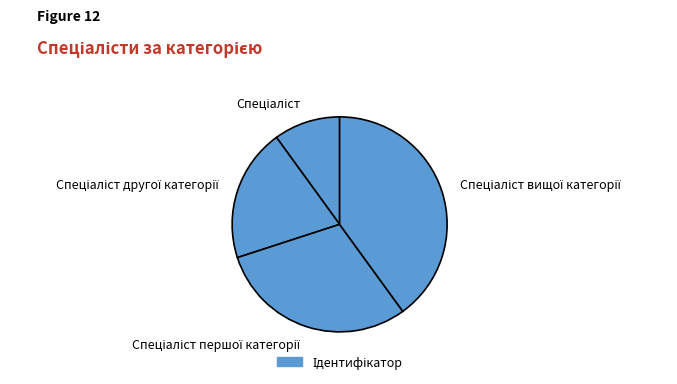

Is there any slice that represents more than half of the pie?

No